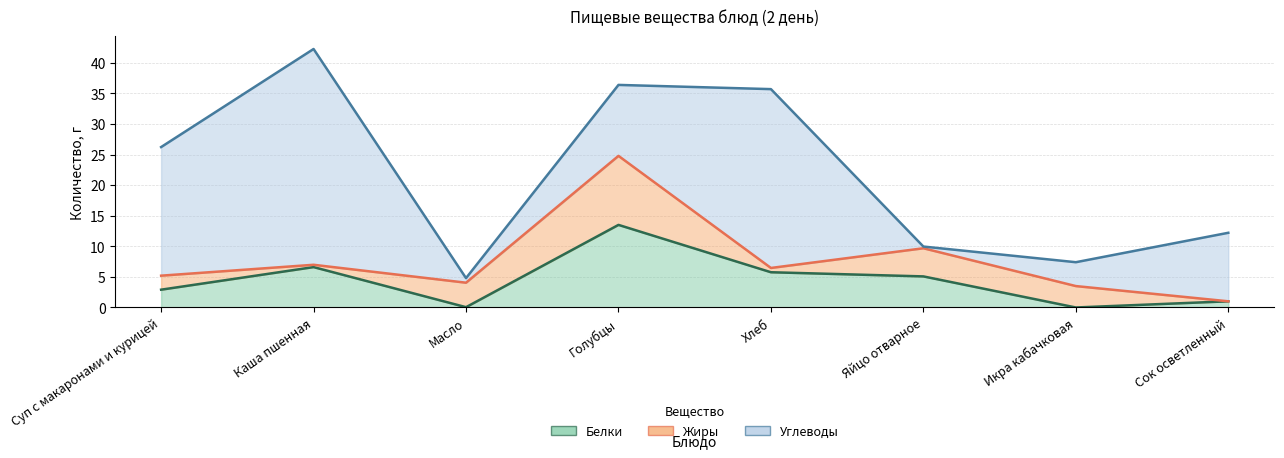

After their last crossing, which series has the higher values: Углеводы or Жиры?

Углеводы